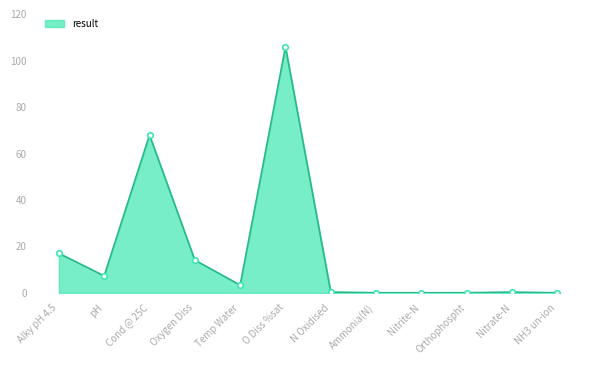

Which category has the highest value across all series?

O Diss %sat